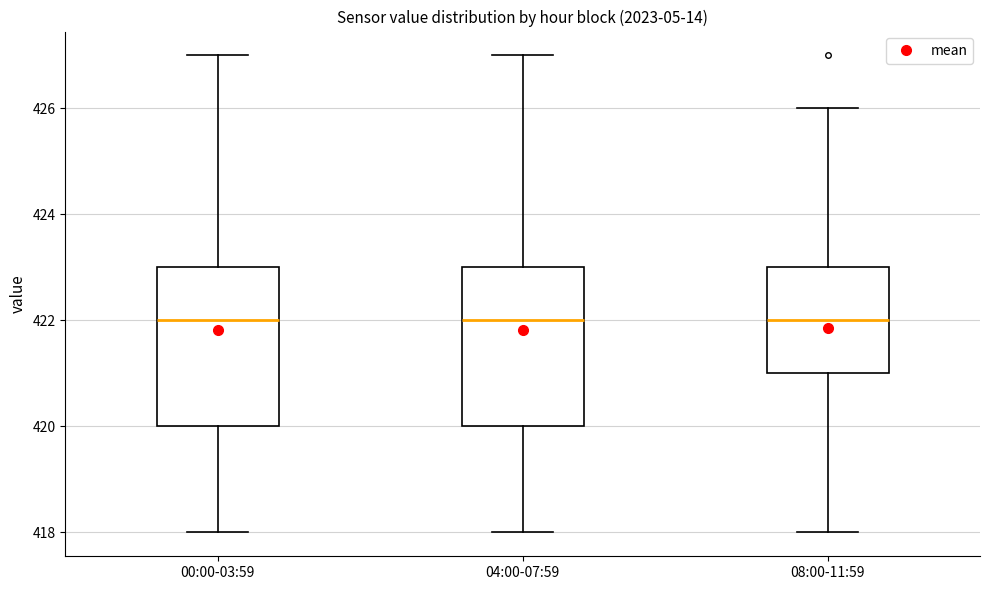

Reading left to right, transcribe this box plot: for each box, give where its median line is, the range the box spans, and where its two whiskers end, as read against the y-axis. The values are not printed on the chart, so give them approximately, as read against the axis.

00:00-03:59: median 422, box 420 to 423, whiskers 418 to 427
04:00-07:59: median 422, box 420 to 423, whiskers 418 to 427
08:00-11:59: median 422, box 421 to 423, whiskers 418 to 426